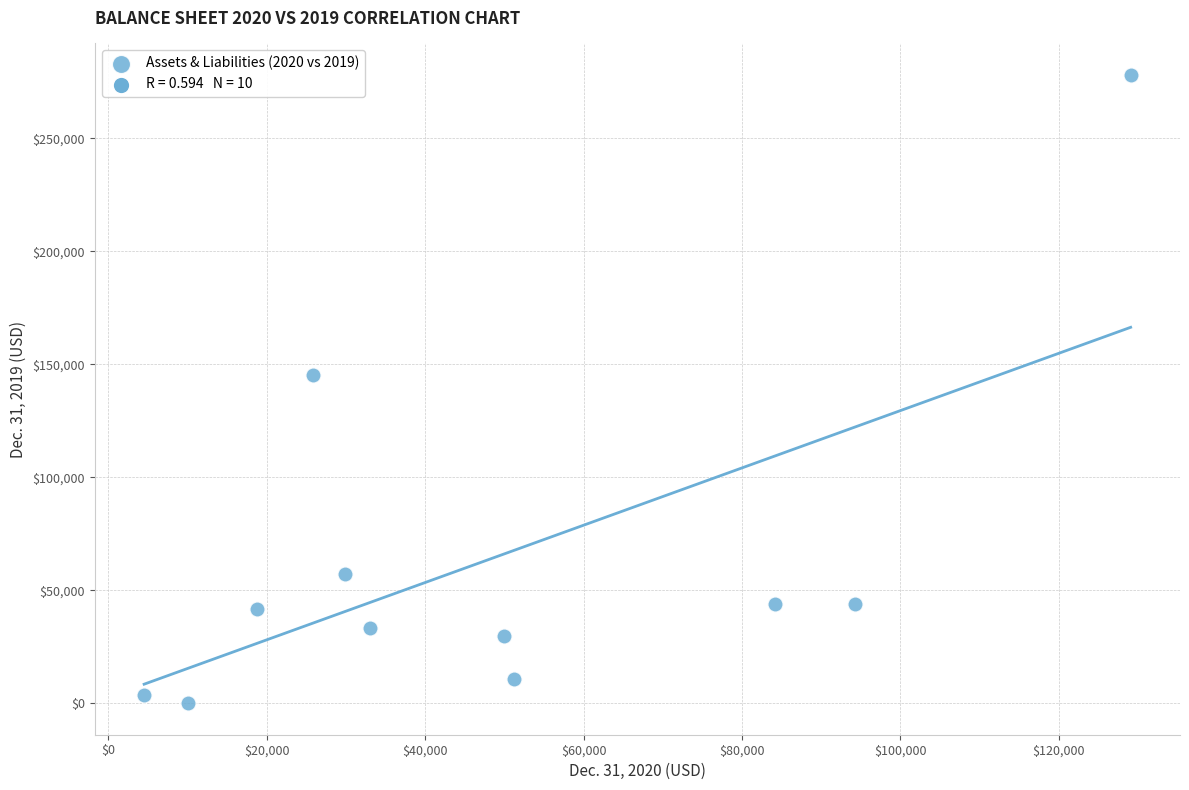

What Y value in the scatter plot is closest to 139043?

145208